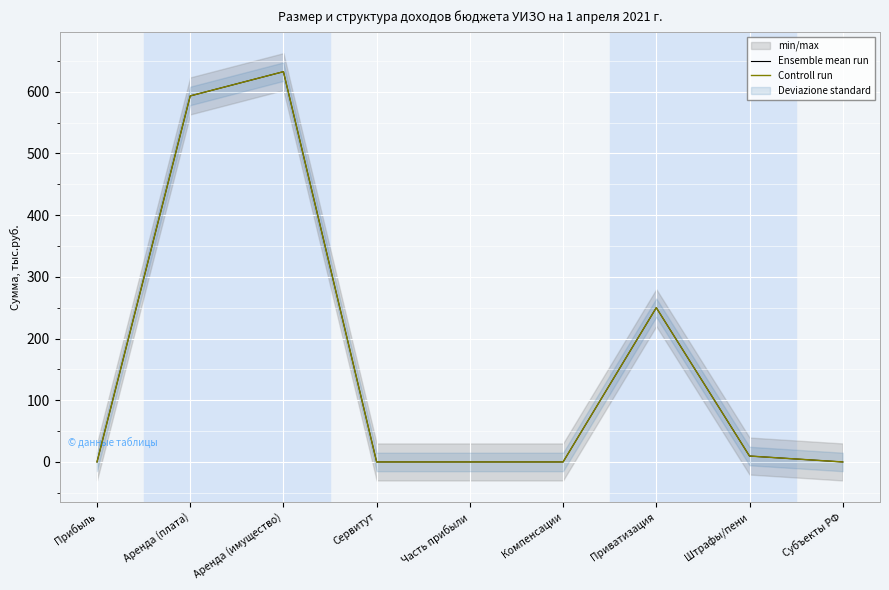

What is the label of the 8th point from the right?

Аренда (плата)